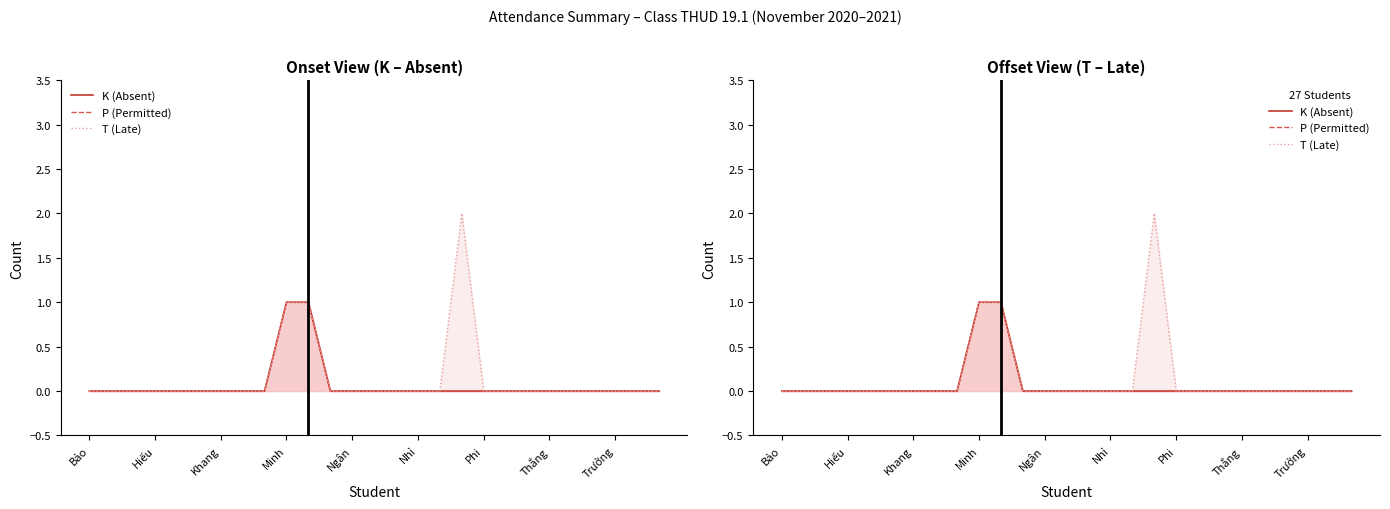

True or false: P (Permitted) and T (Late) intersect in this chart.

False